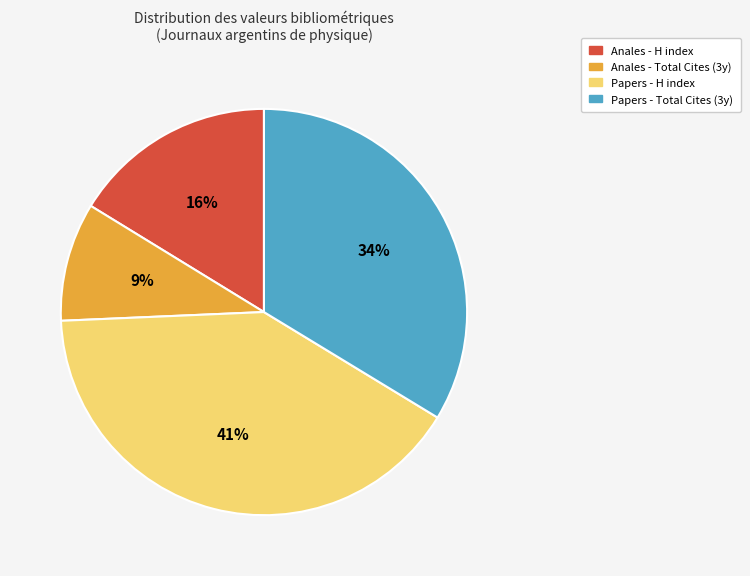

Count the number of slices in the pie.

4